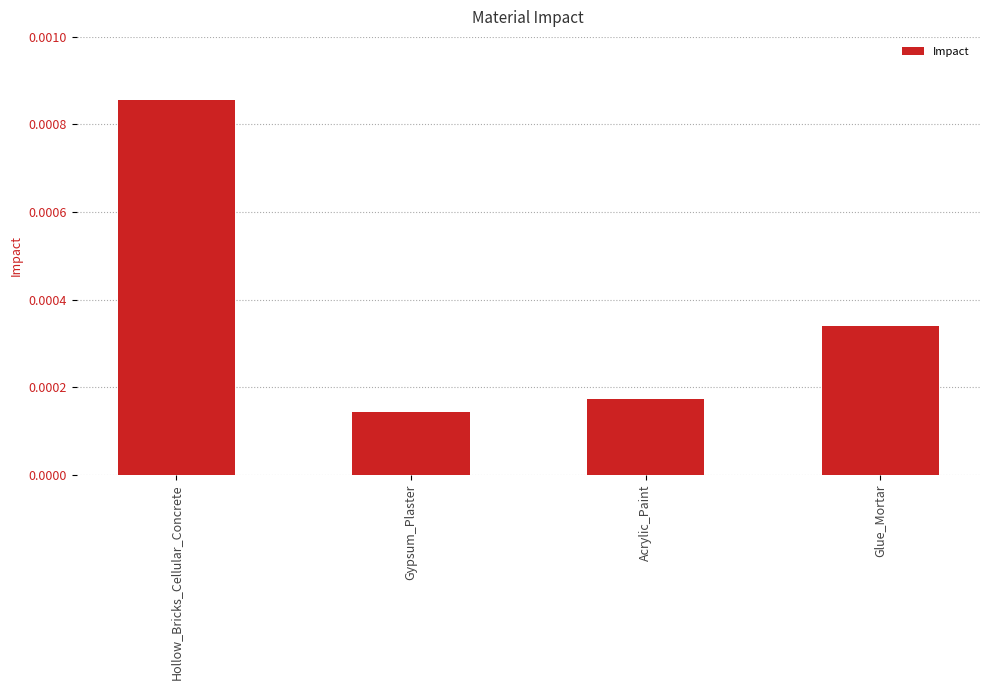

What is the label of the 3rd bar from the right?

Gypsum_Plaster